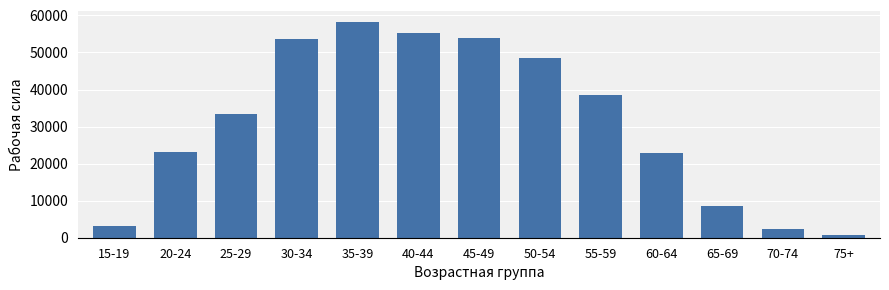

Between 25-29 and 70-74, which is larger?

25-29